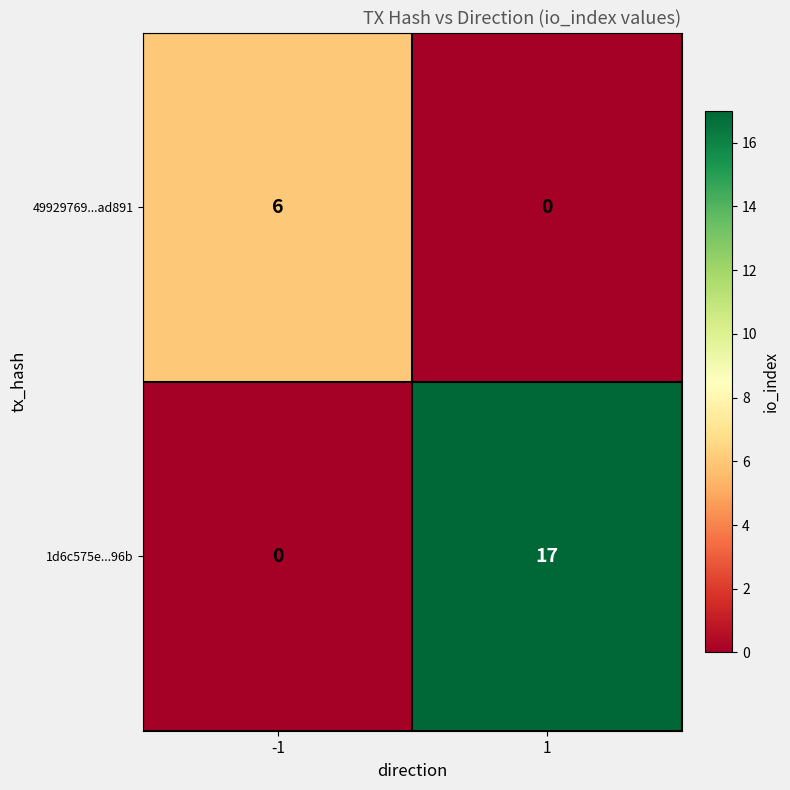

Which series changed the most between -1 and 1?

1d6c575e...96b